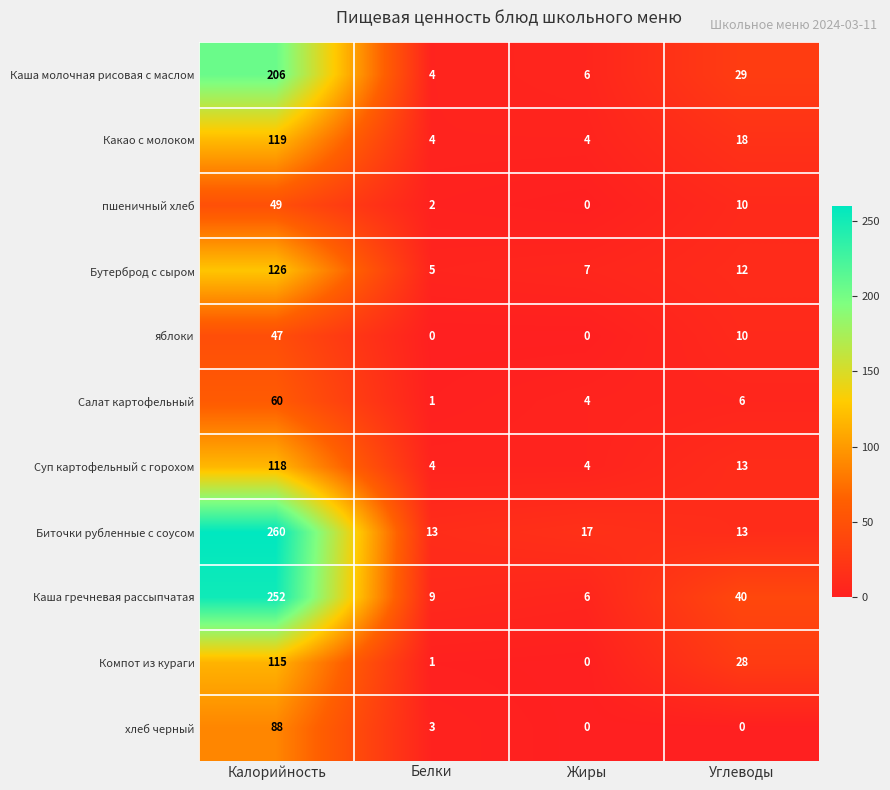

The Какао с молоком series shows 45 at Калорийность. True or false?

False